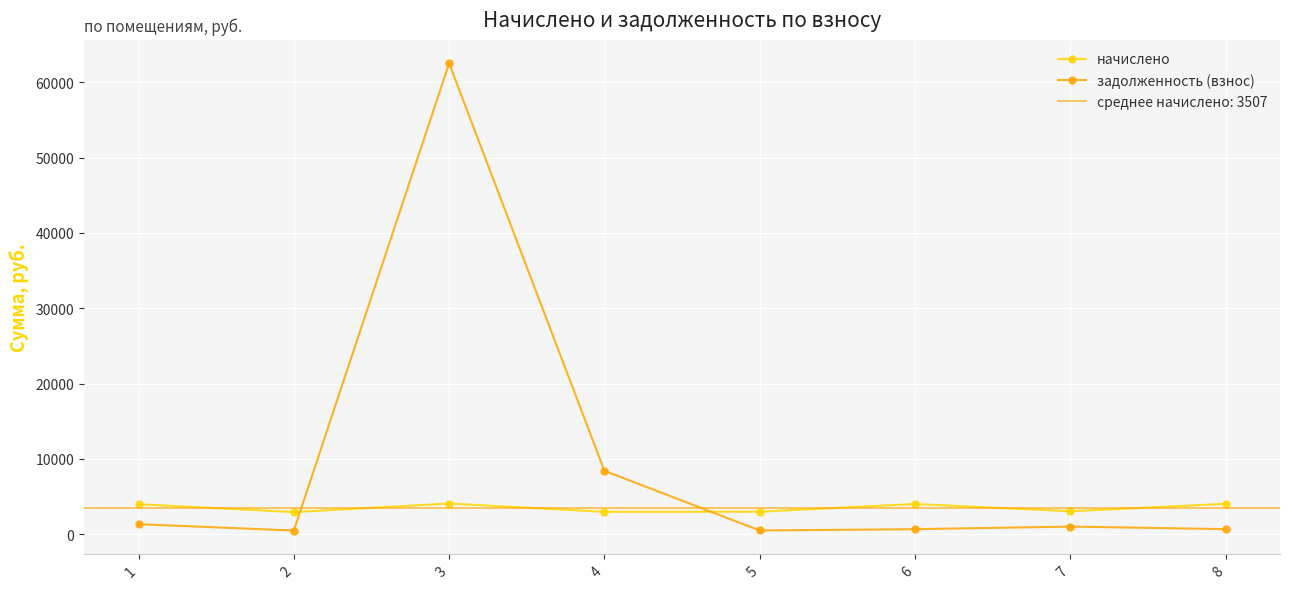

At 8, list the series in order from largest to smallest.

начислено, задолженность (взнос)